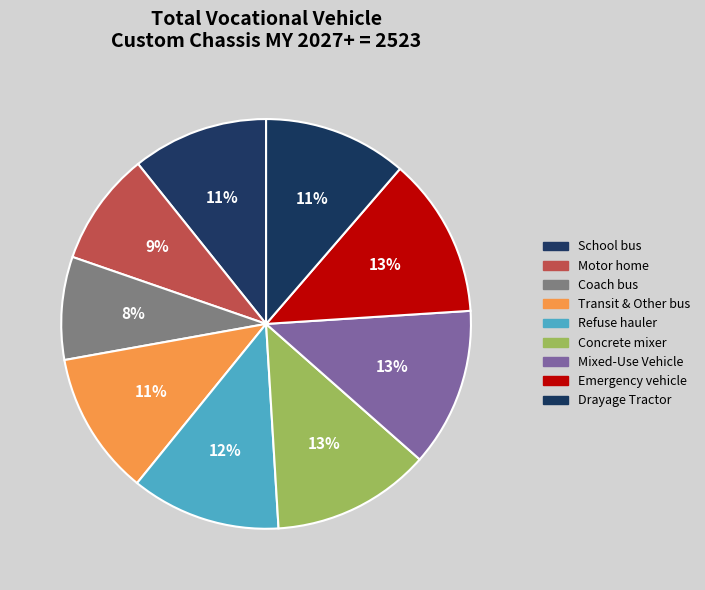

What is the total percentage of Emergency vehicle and Transit & Other bus?

24.0%